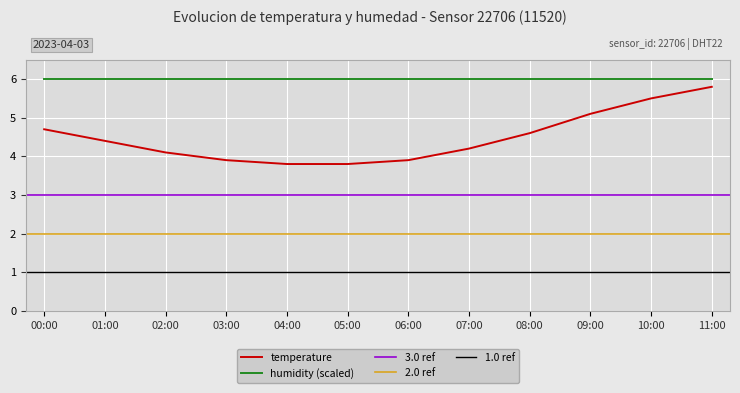

What is the greatest value displayed?

5.8